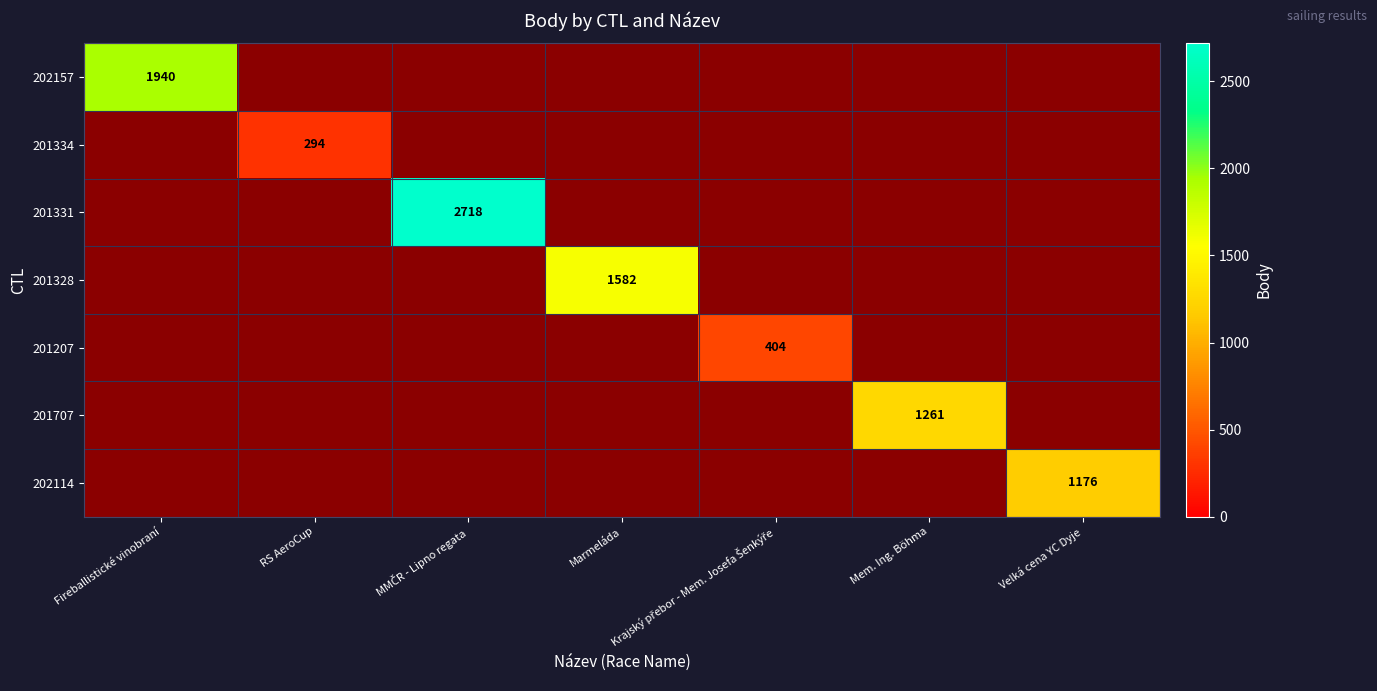

Which series has the largest range (max minus min)?

201331